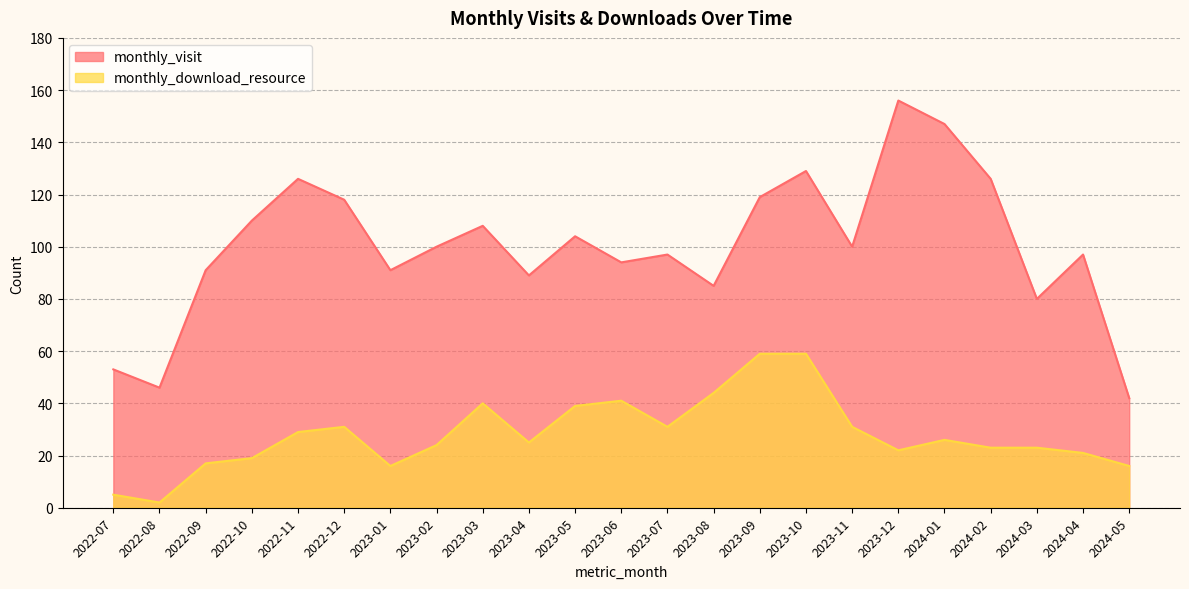

At which label does monthly_download_resource first exceed 25?

2022-11